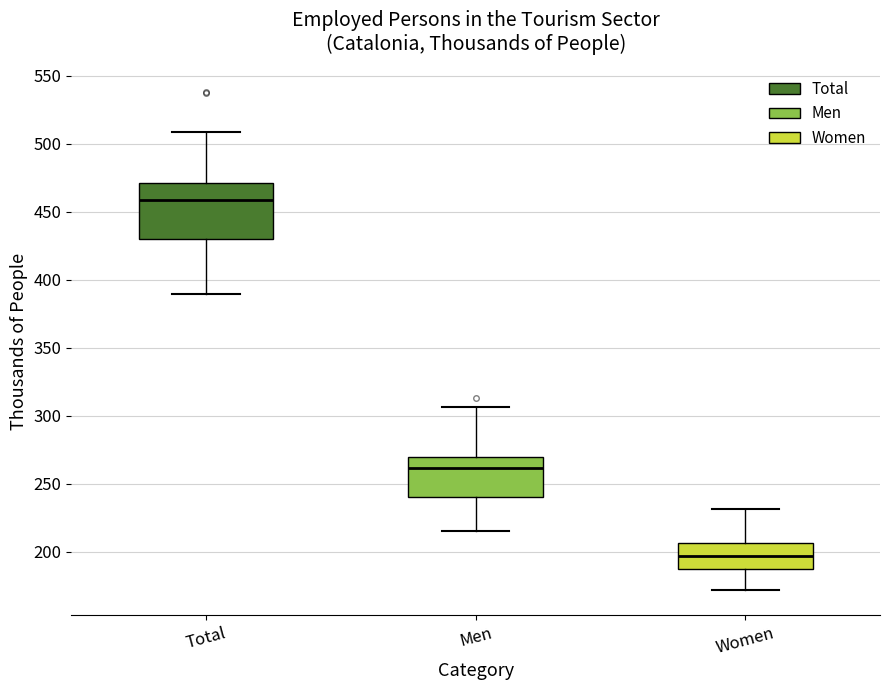

Reading left to right, transcribe this box plot: for each box, give where its median line is, the range the box spans, and where its two whiskers end, as read against the y-axis. The values are not printed on the chart, so give them approximately, as read against the axis.

Total: median 460, box 430 to 470, whiskers 390 to 510
Men: median 260, box 240 to 270, whiskers 215 to 305
Women: median 195, box 185 to 205, whiskers 170 to 230